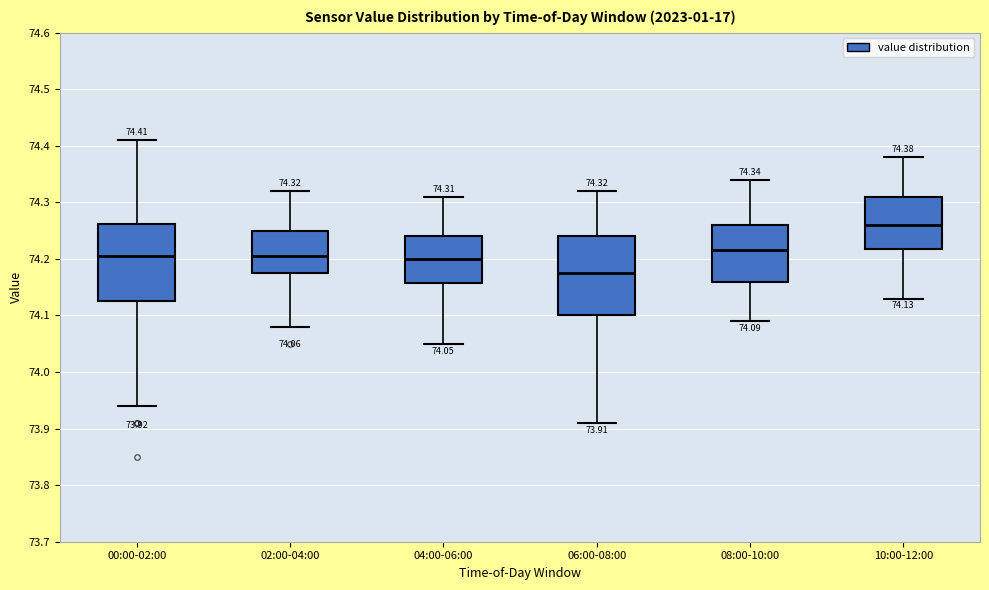

Which box's median line is the lowest?

06:00-08:00